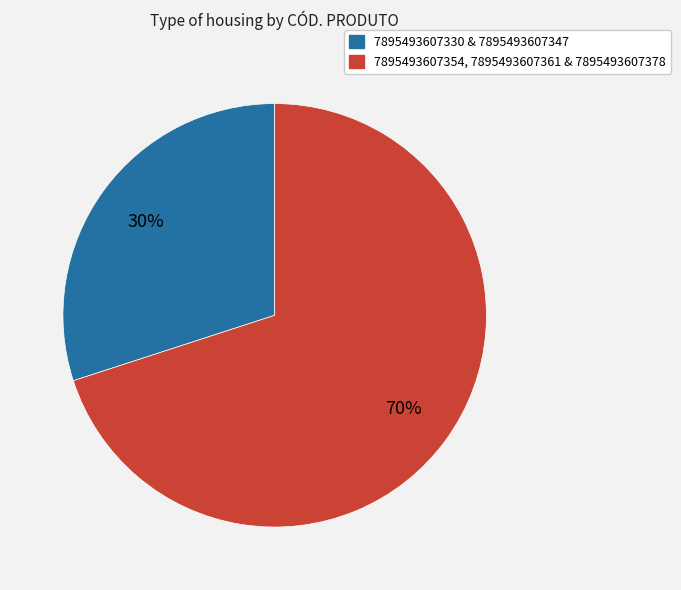

Is there a majority slice in this chart?

Yes